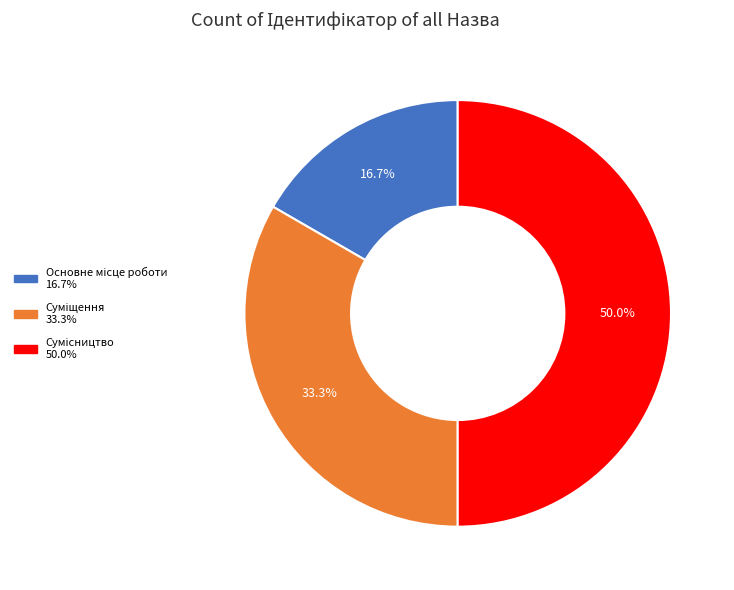

How many slices are in this pie chart?

3